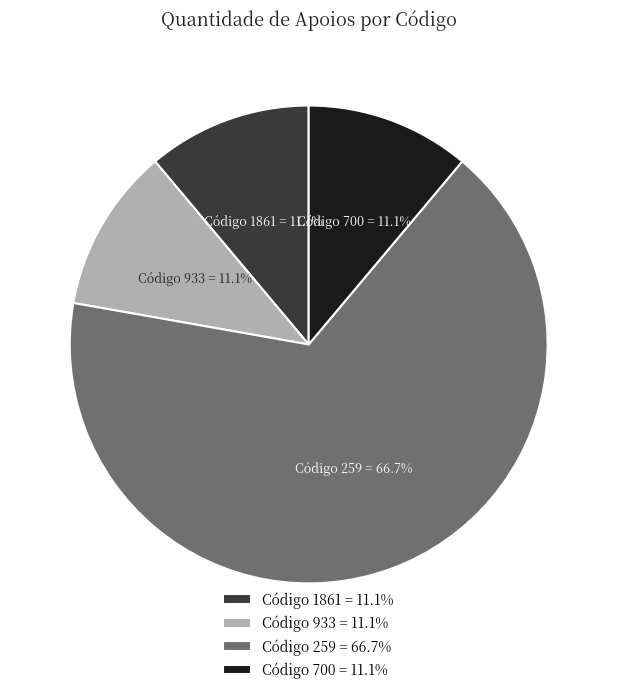

Does any single category account for the majority?

Yes